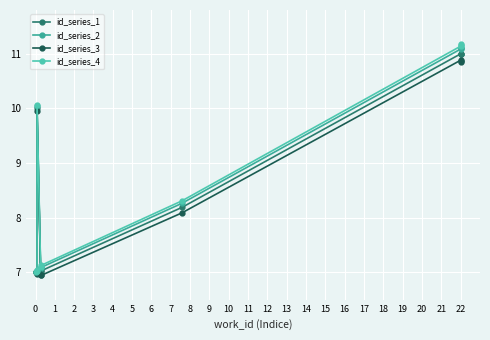

Reading left to right, extract all data points from this chart.

id_series_1: 7.0	7.0	7.0	10.0	7.0	7.0	8.2	11.0	11.0	11.0
id_series_2: 7.0	7.0	7.0	10.0	7.1	7.1	8.3	11.1	11.1	11.1
id_series_3: 7.0	7.0	7.0	10.0	7.0	6.9	8.1	10.9	10.9	10.8
id_series_4: 7.0	7.0	7.0	10.1	7.1	7.1	8.3	11.1	11.2	11.2